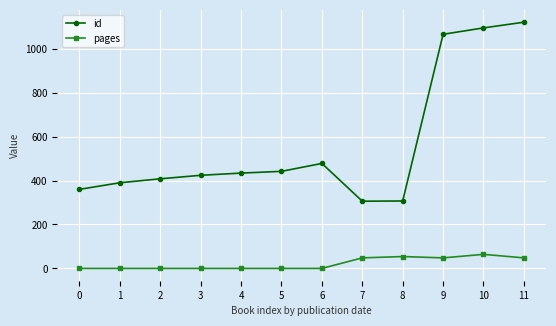

How many distinct data groups are displayed?

2